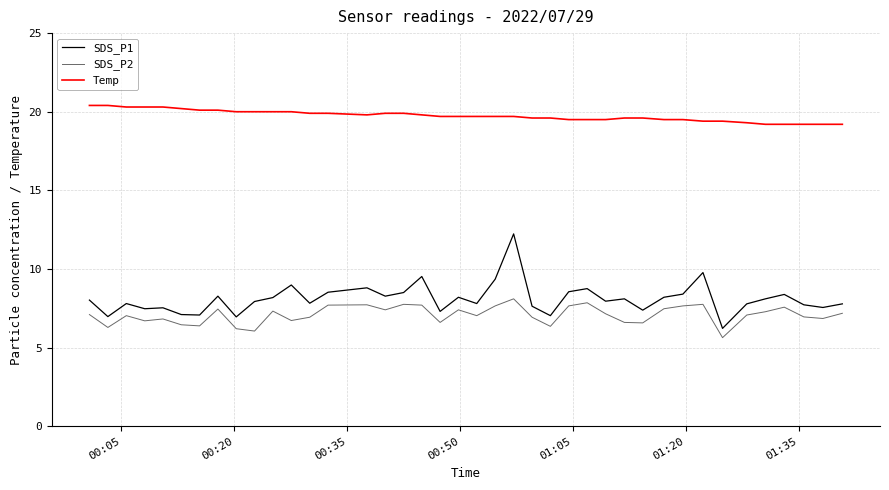

Does the chart display data point markers on the line(s)?

No